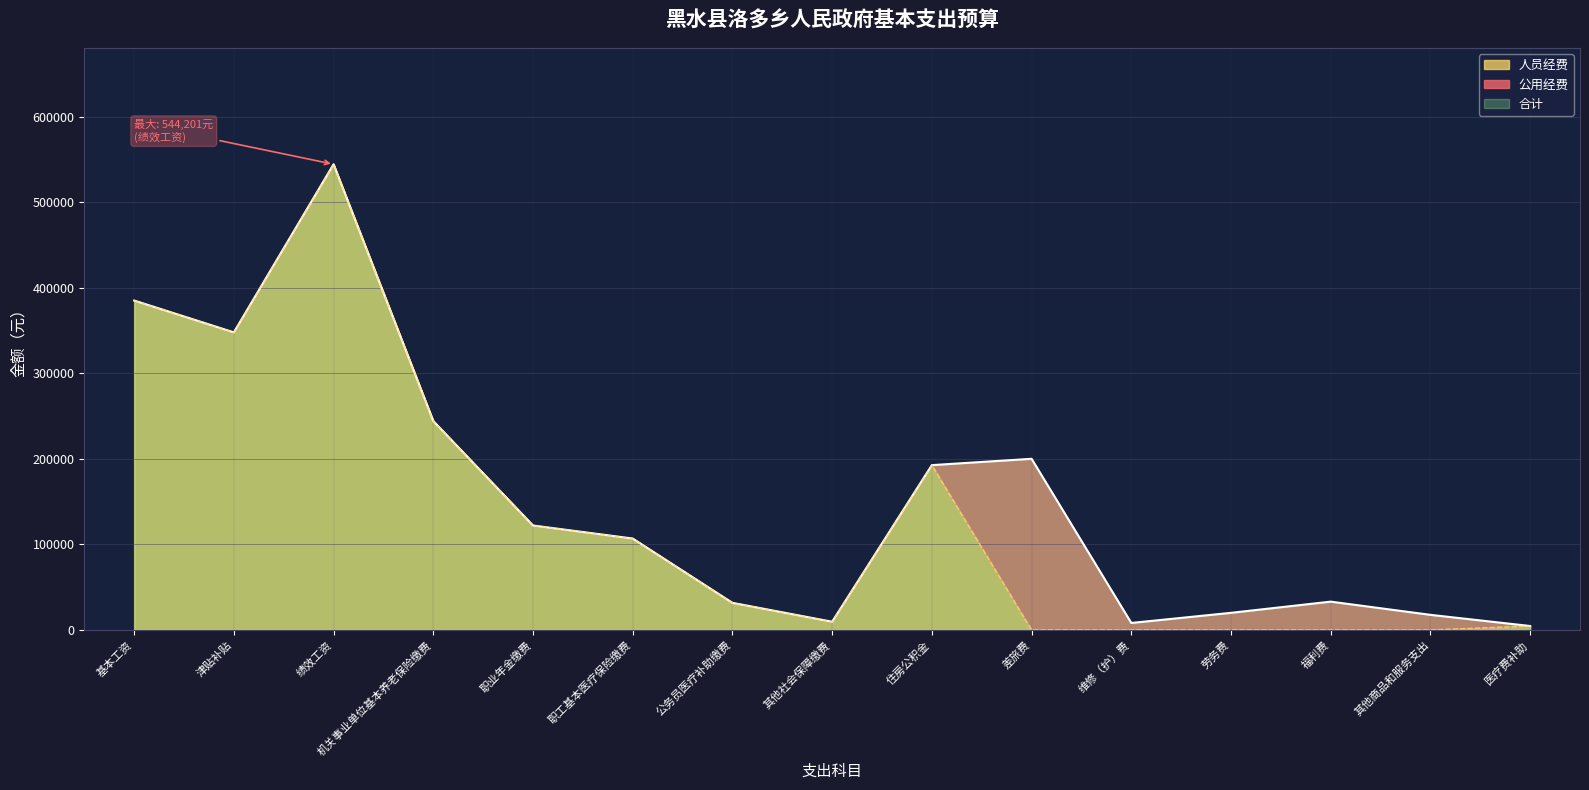

What is the maximum value for 人员经费?

544201.0